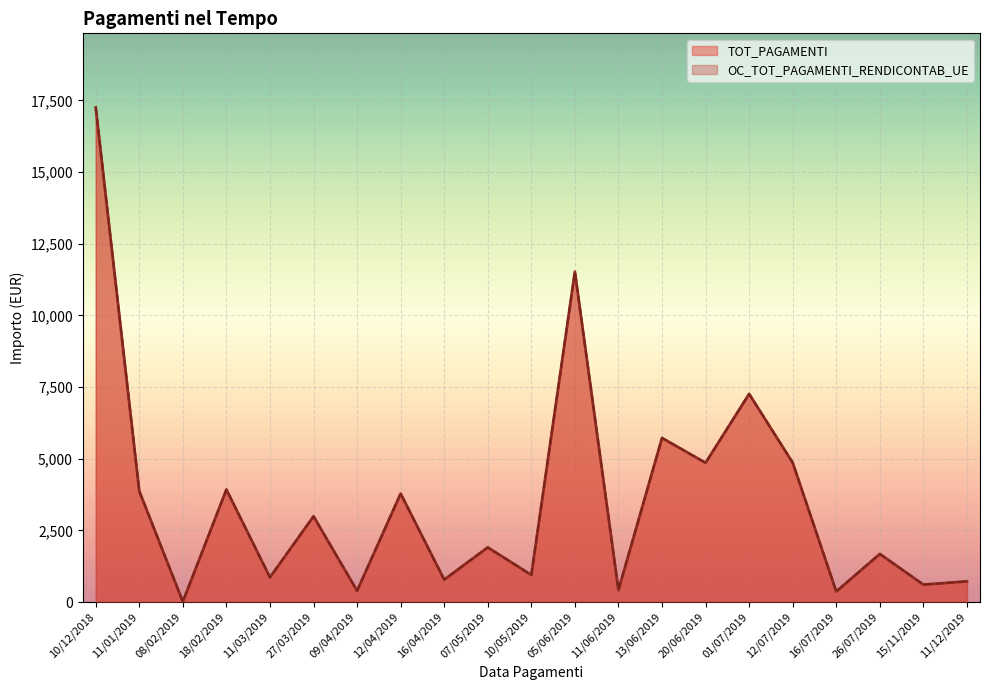

What is the sum of the OC_TOT_PAGAMENTI_RENDICONTAB_UE values at 11/01/2019 and 01/07/2019?

11132.2